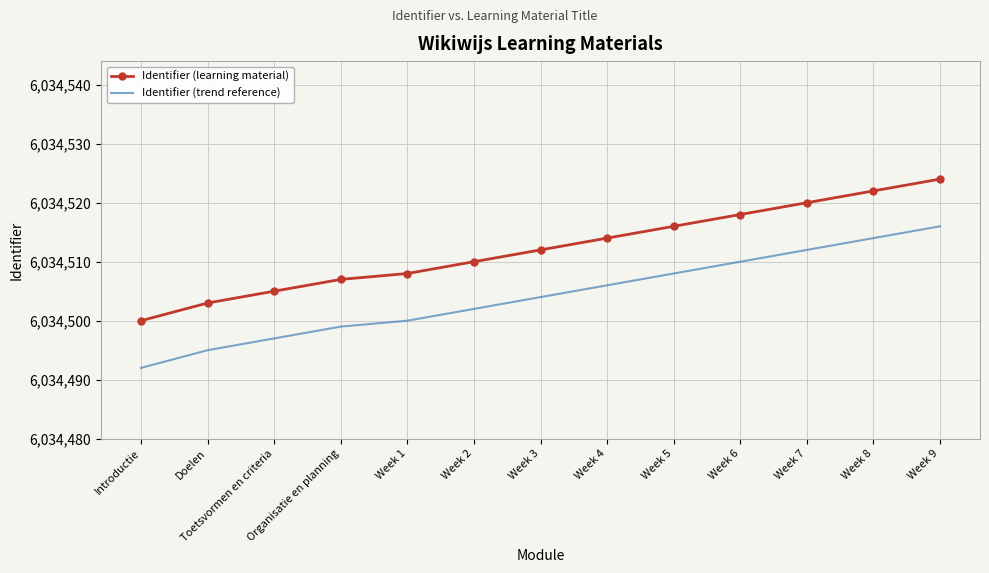

What is the difference between the Identifier (trend reference) values at Organisatie en planning and Week 6?

11